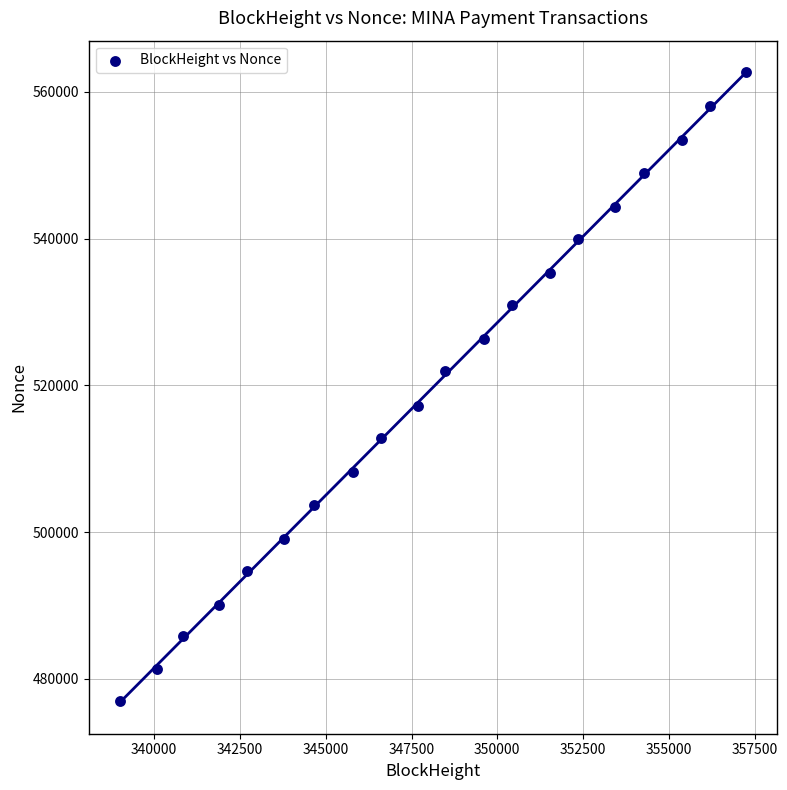

What is the range of Y values (max minus min)?

85736